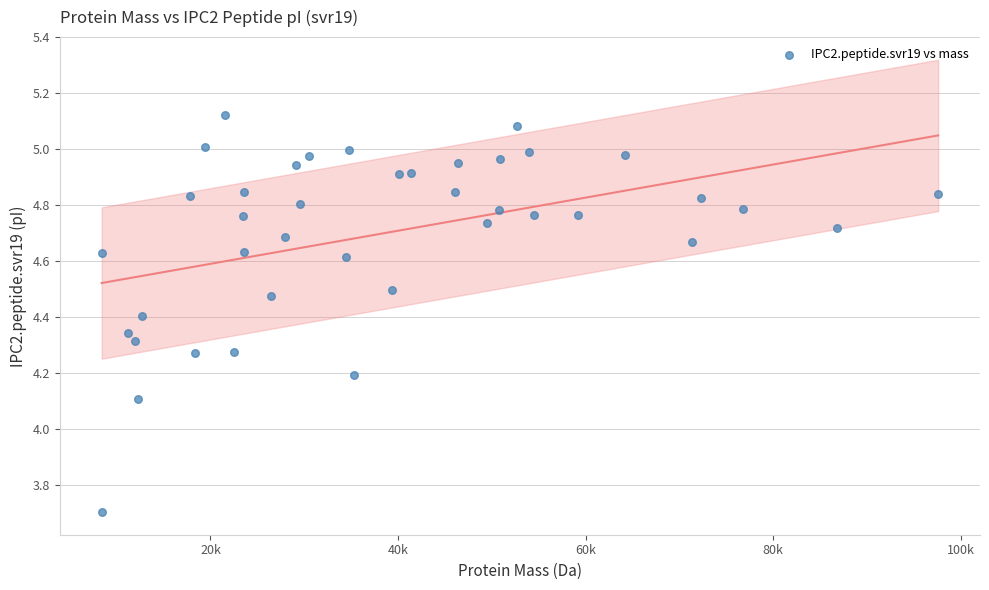

What Y value in the scatter plot is closest to 4?

4.1